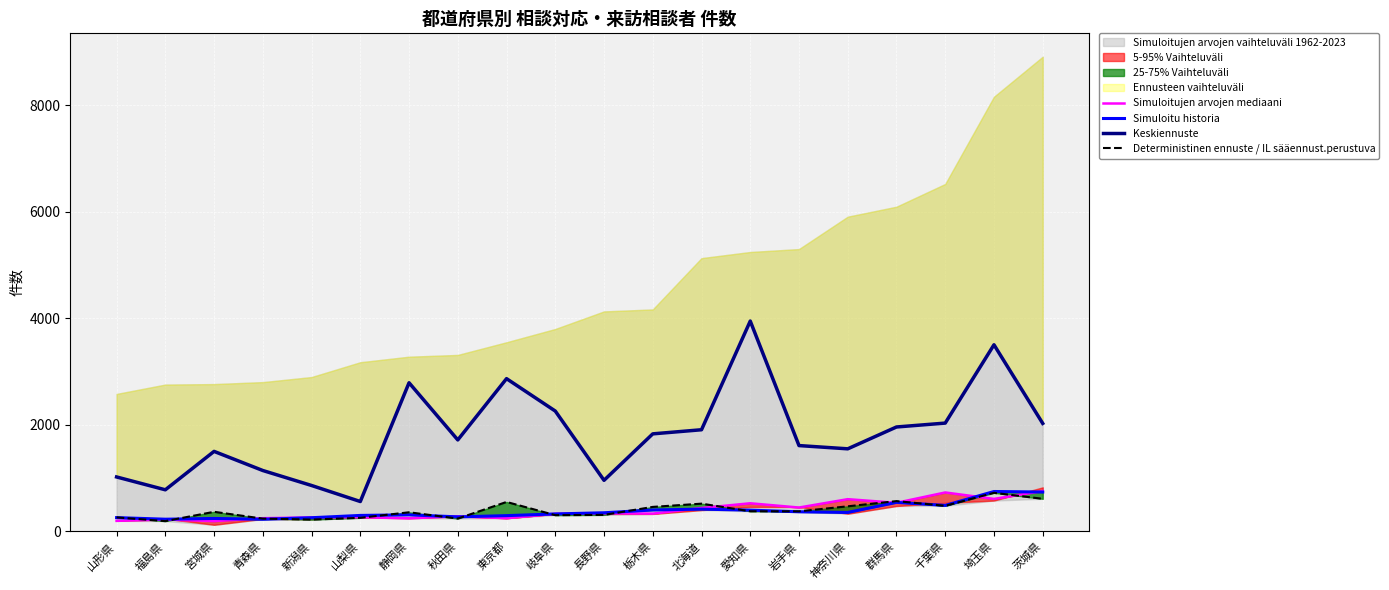

What is the difference between the Simuloitu historia values at 静岡県 and 宮城県?

68